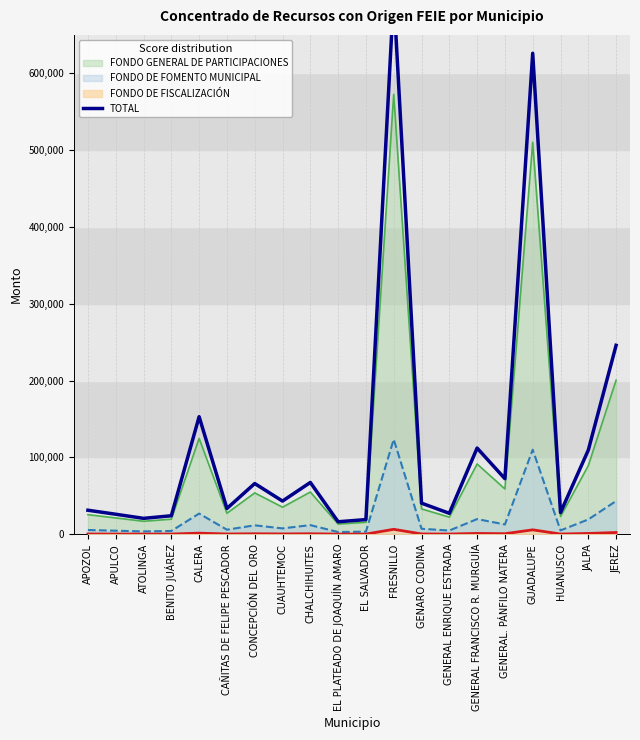

What is the value of the 12th point from the left?

702635